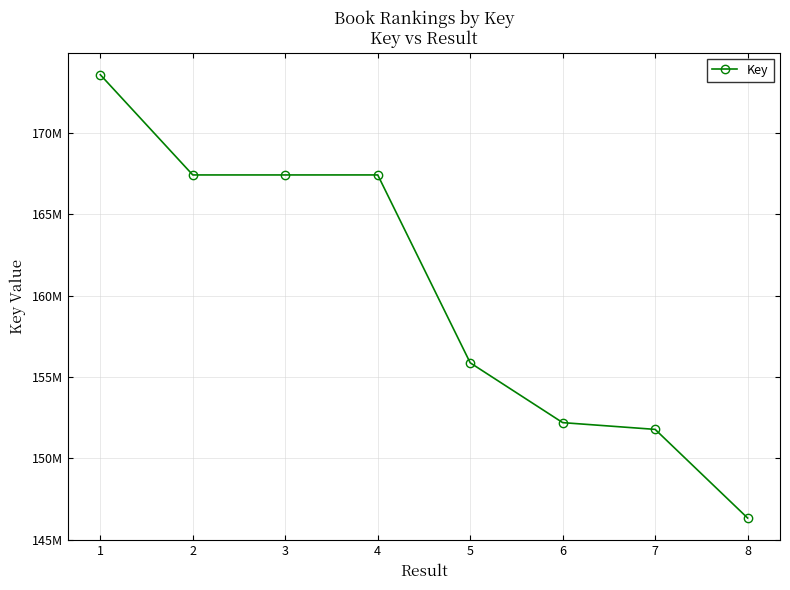

What is the average value?

160259499